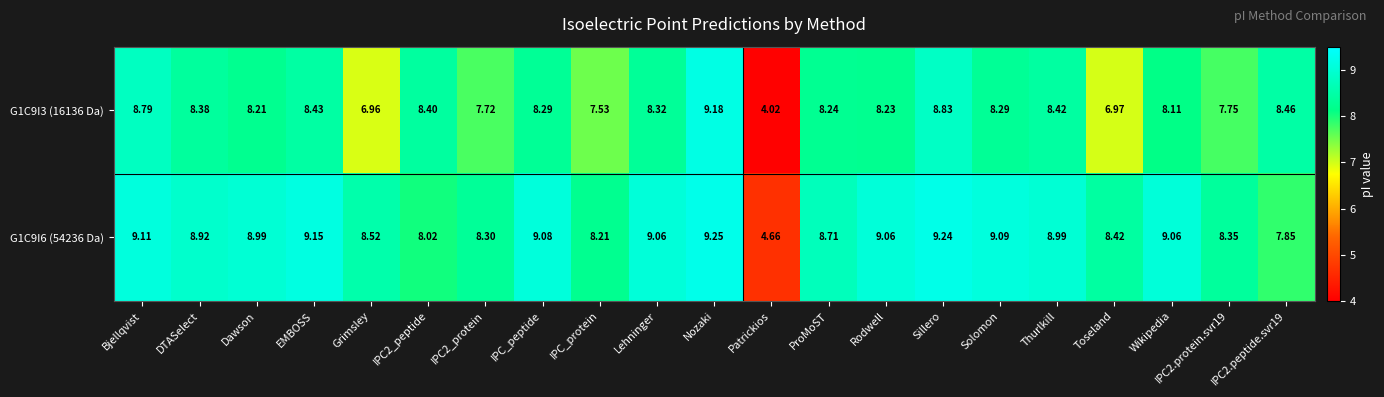

List the series in order of their peak value, highest first.

G1C9I6 (54236 Da), G1C9I3 (16136 Da)